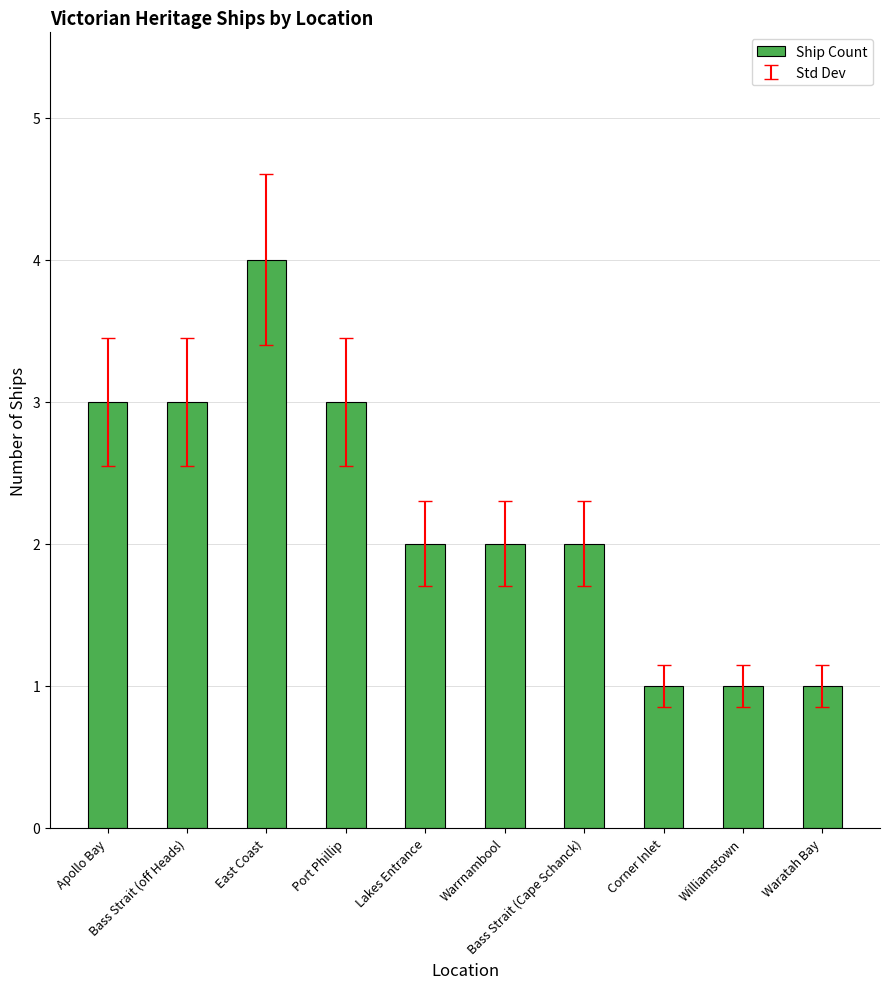

What is the sum of all values?

22